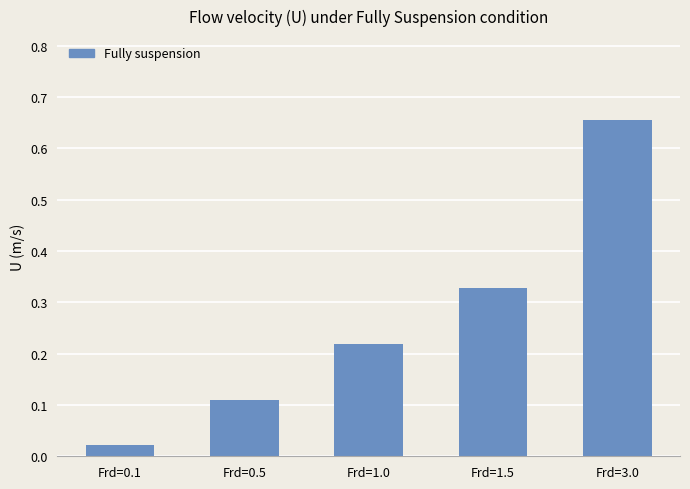

Rank the categories by value from highest to lowest.

Frd=3.0, Frd=1.5, Frd=1.0, Frd=0.5, Frd=0.1